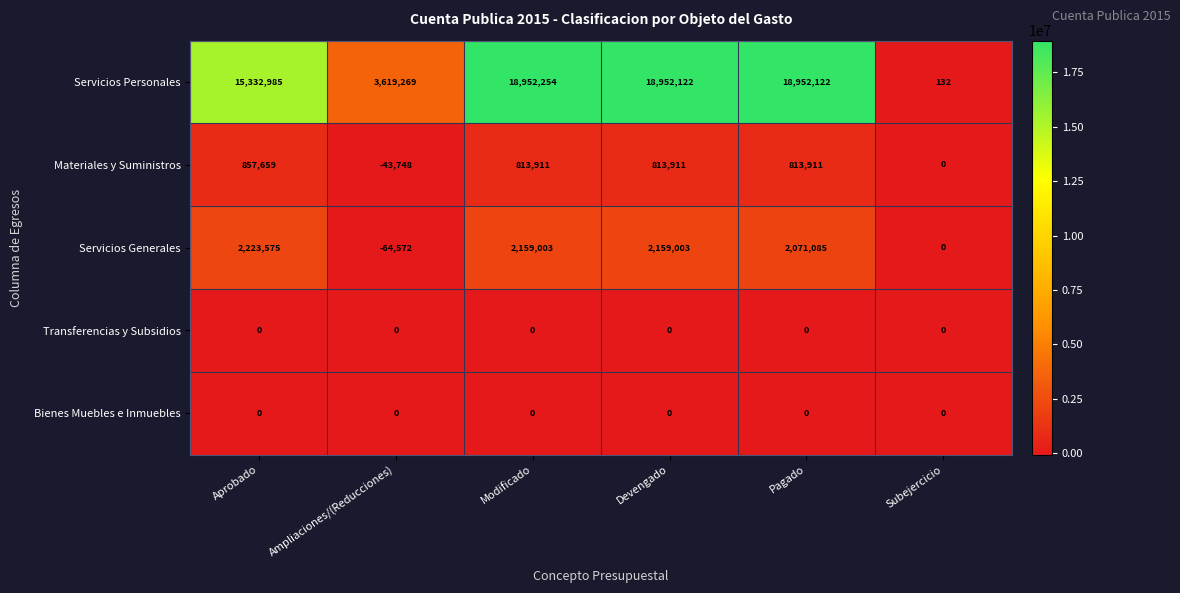

The Servicios Generales series shows 2159003 at Modificado. True or false?

True